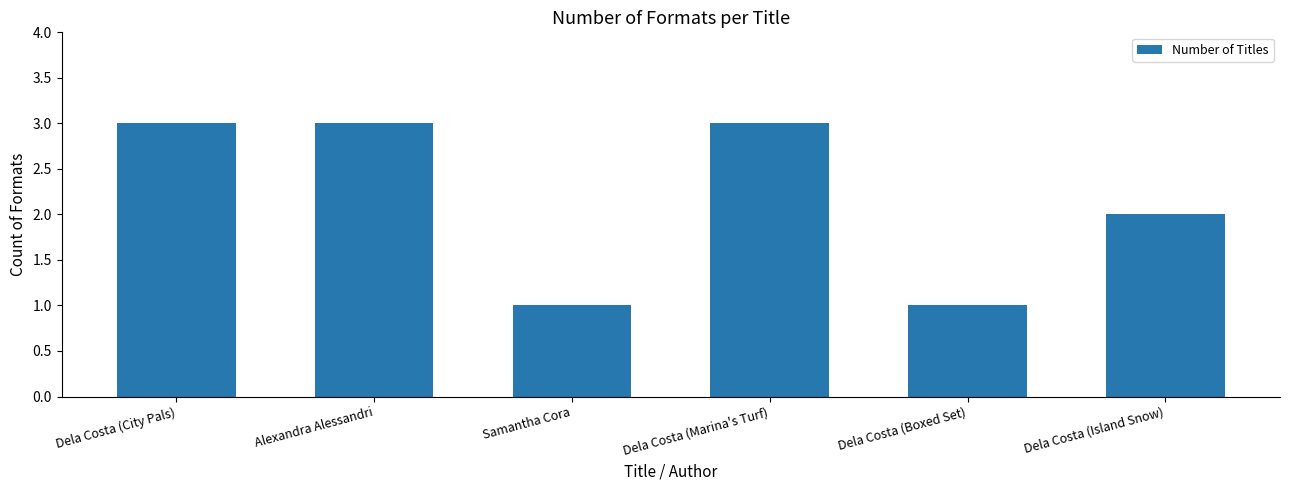

Reading left to right, transcribe all the data shown in this chart.

3	3	1	3	1	2